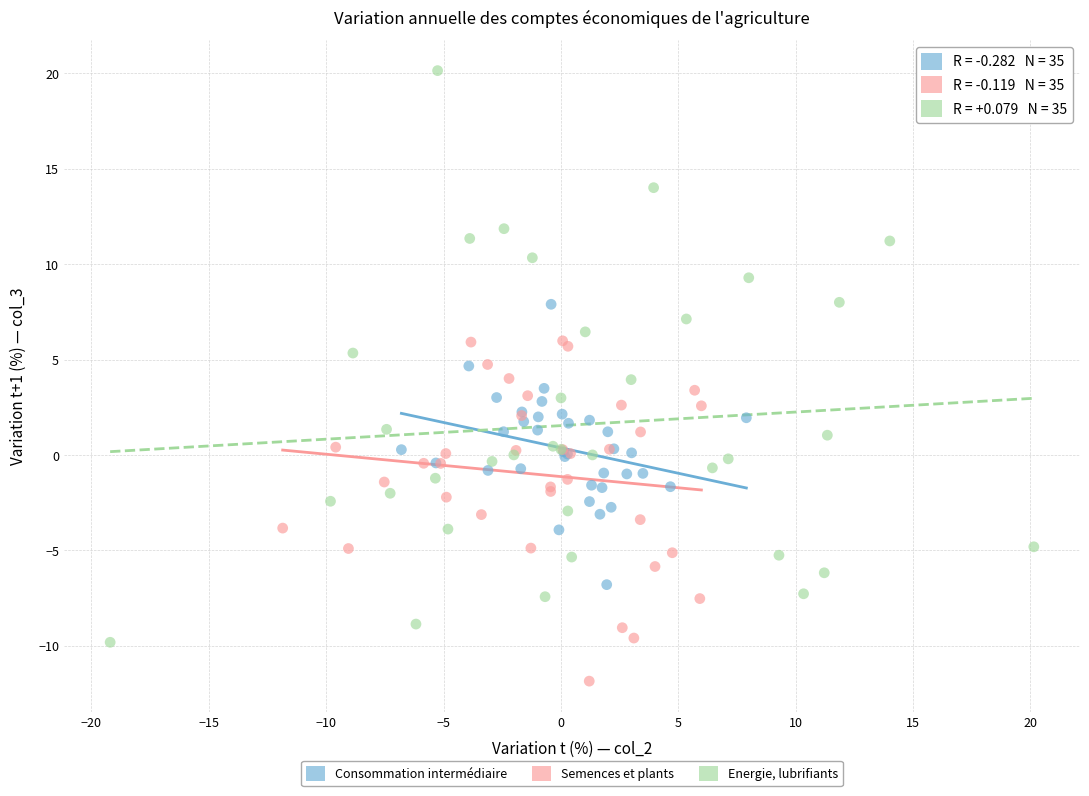

Which series reaches the minimum Y coordinate?

Semences et plants